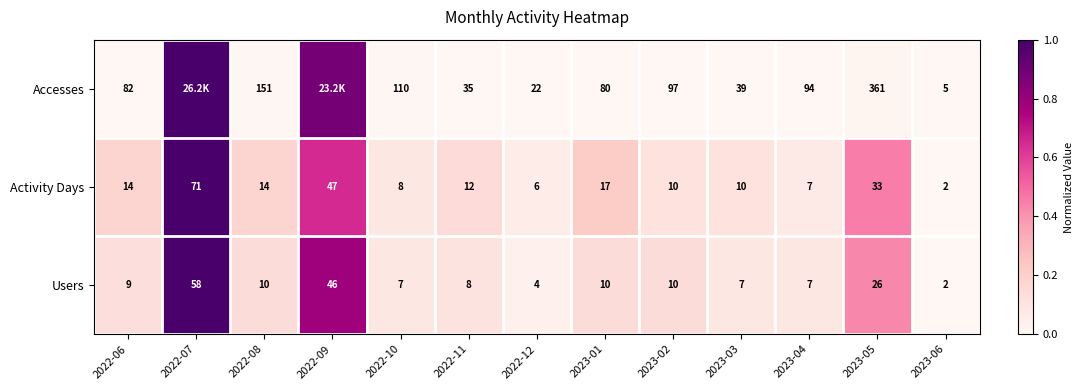

Is the value of Users at 2023-05 greater than the value of Accesses at 2023-02?

No